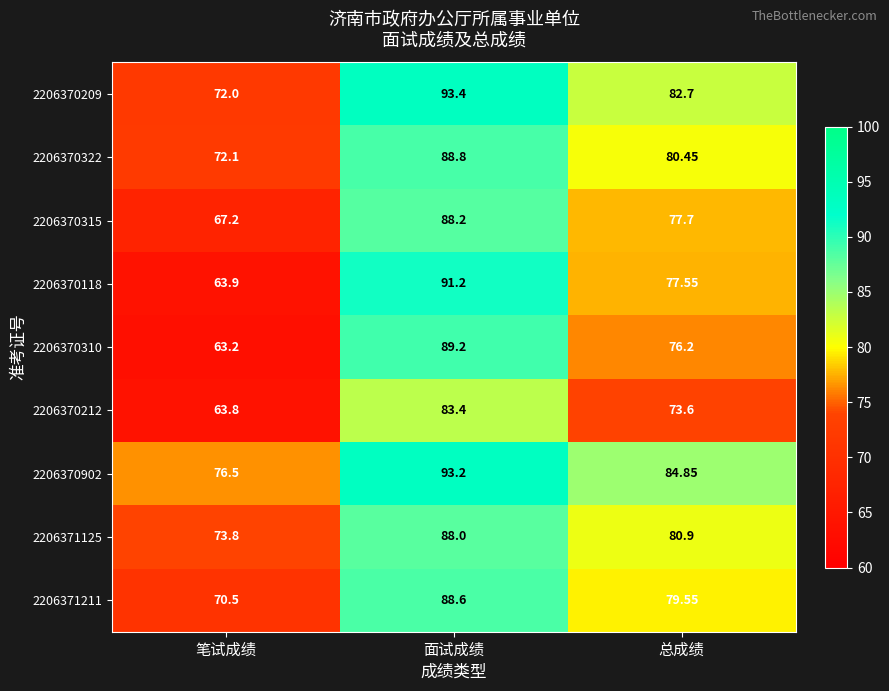

At which category is the sum across all series the highest?

面试成绩